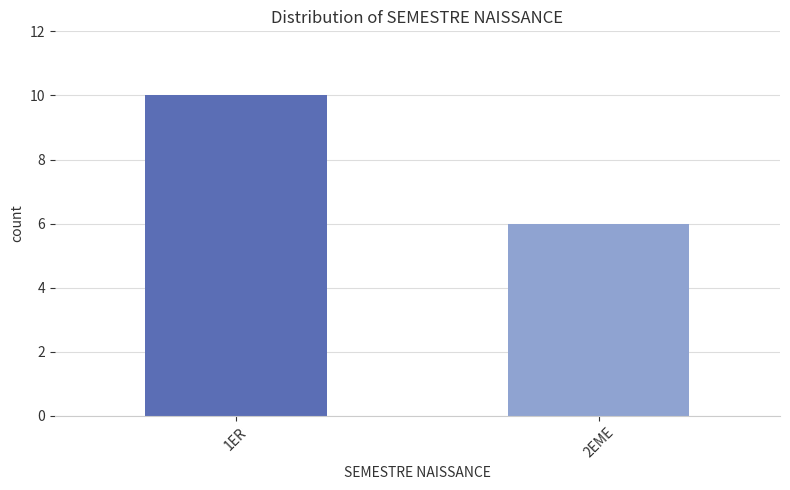

Reading left to right, extract all data points from this chart.

1ER=10	2EME=6